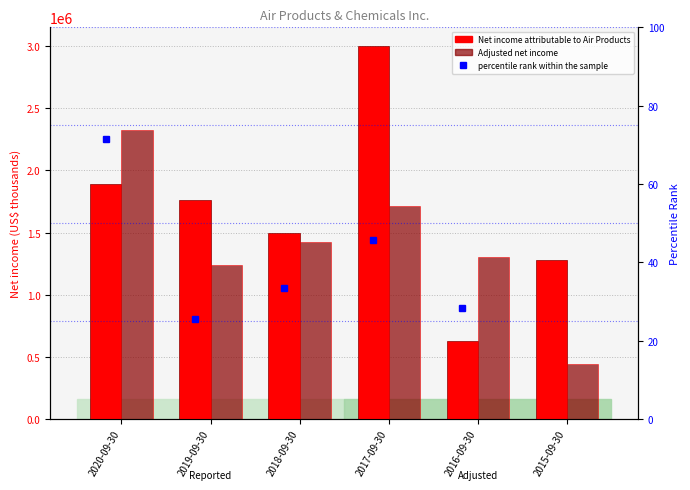

The value of percentile rank within the sample at 2018-09-30 is 11.2. True or false?

False